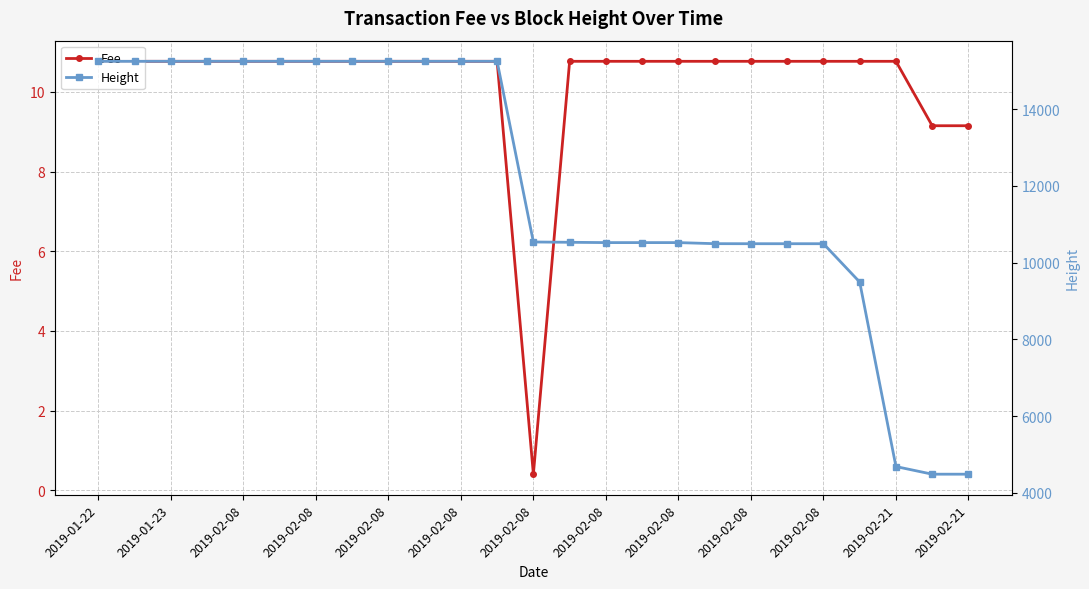

Which series has the largest total across all categories?

Height